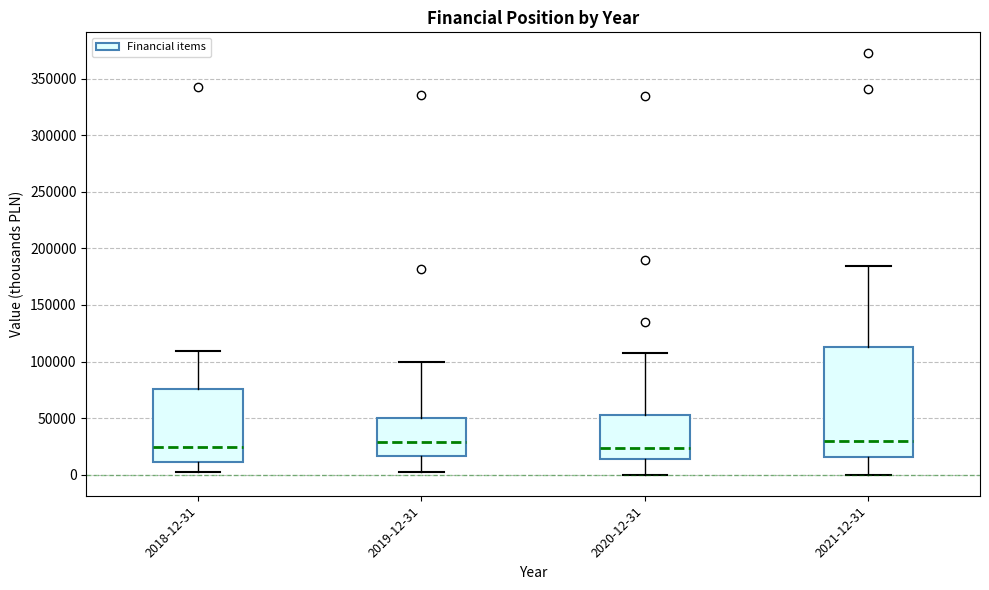

Reading left to right, read every box against the y-axis: the position of its median line, the range the box covers, and the ends of its whiskers. The values are not printed on the chart, so give them approximately, as read against the axis.

2018-12-31: median 25000, box 10000 to 75000, whiskers 0 to 110000
2019-12-31: median 30000, box 15000 to 50000, whiskers 0 to 100000
2020-12-31: median 25000, box 15000 to 55000, whiskers 0 to 105000
2021-12-31: median 30000, box 15000 to 115000, whiskers 0 to 185000